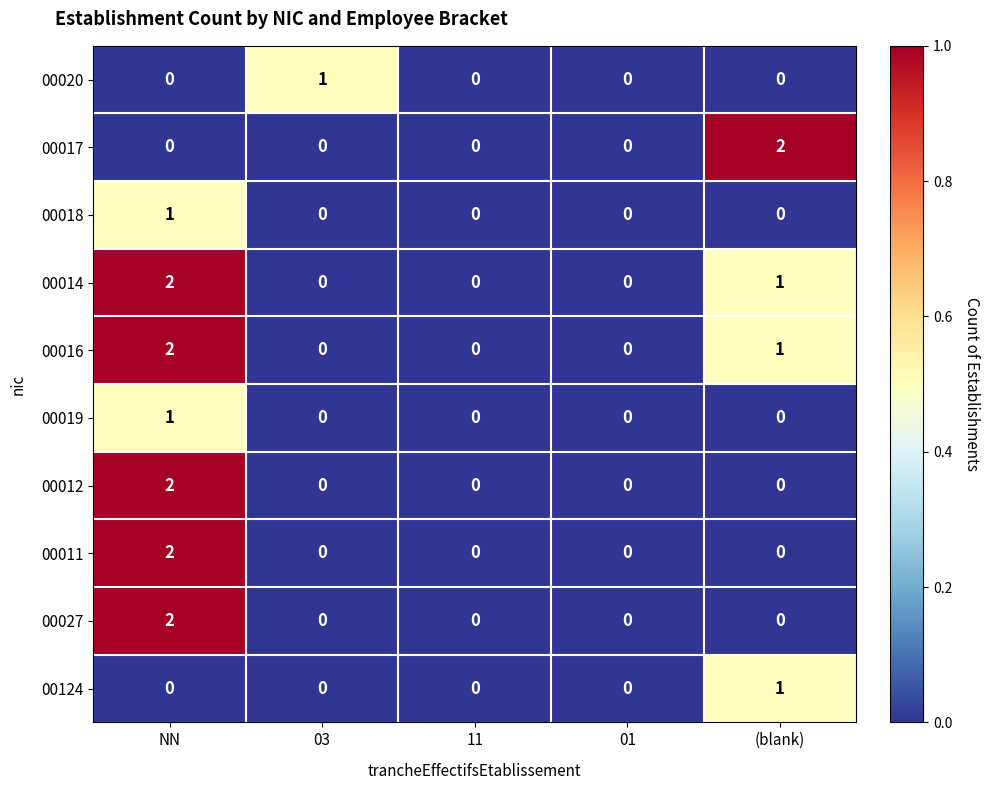

How many 00027 values are between 0 and 1?

4